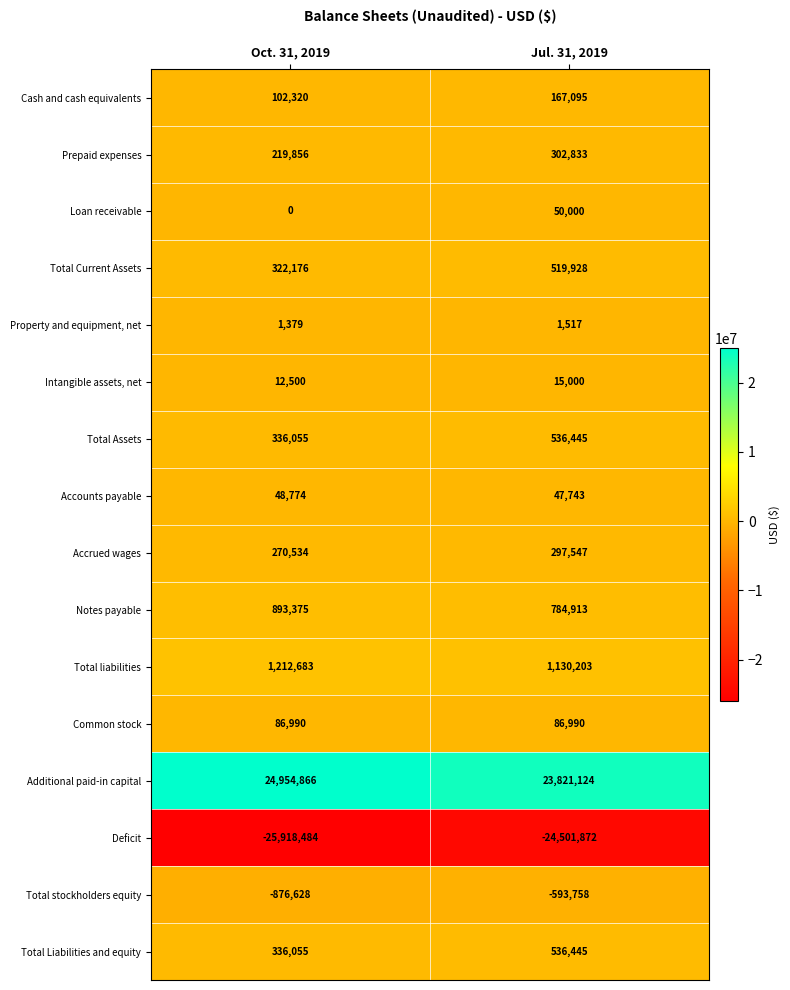

Rank the categories by Loan receivable value from highest to lowest.

Jul. 31, 2019, Oct. 31, 2019